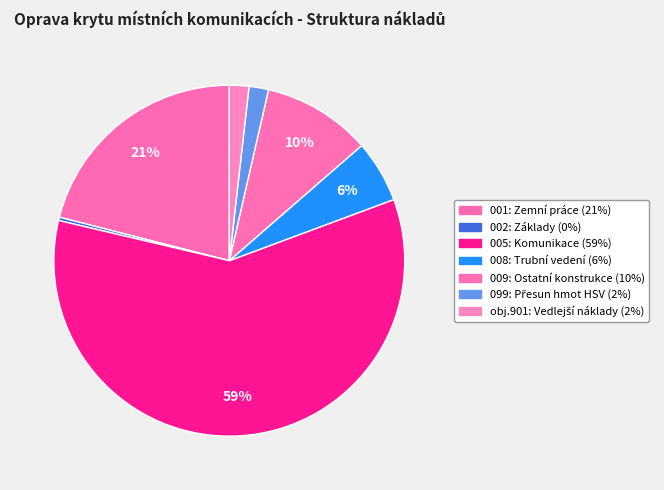

To the nearest percent, what is the difference between the 009: Ostatní konstrukce and 002: Základy slice percentages?

10%